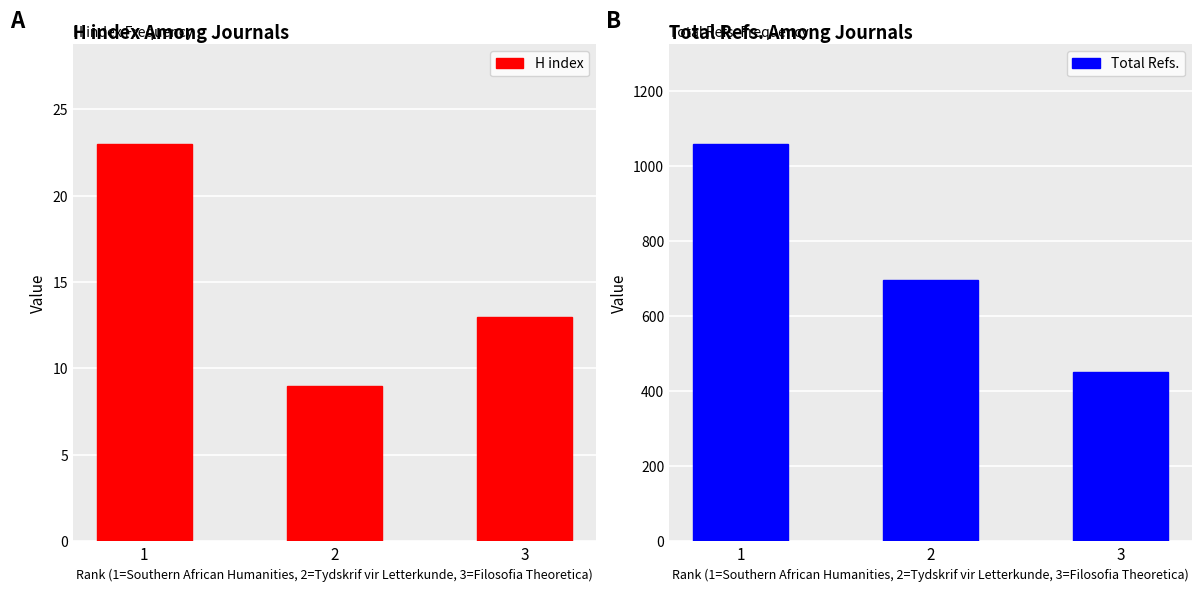

Is the value of Total Refs. at 1 greater than the value of H index at 1?

Yes